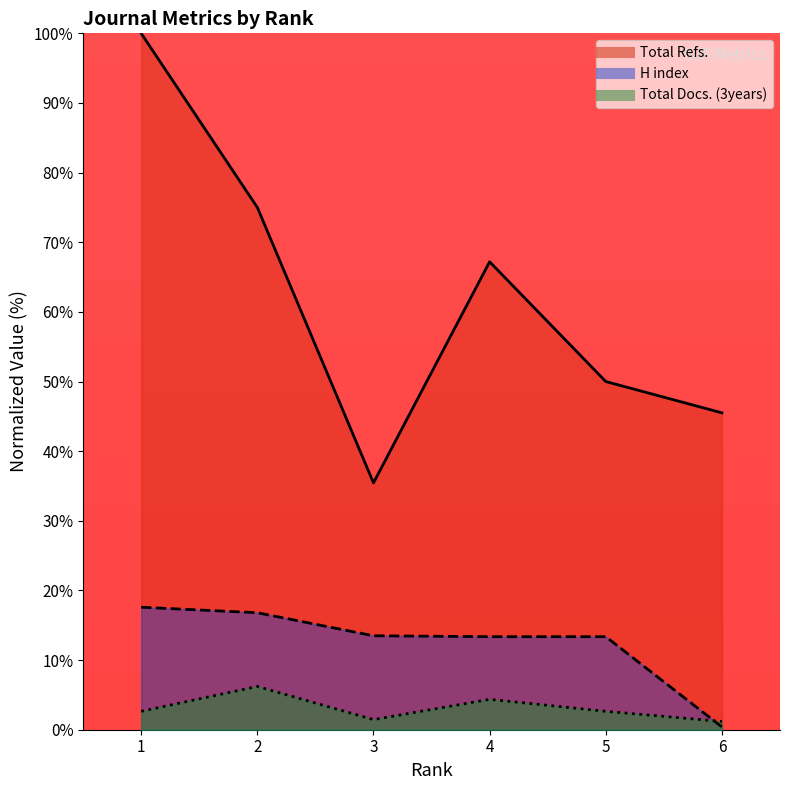

At which category is the sum across all series the highest?

1